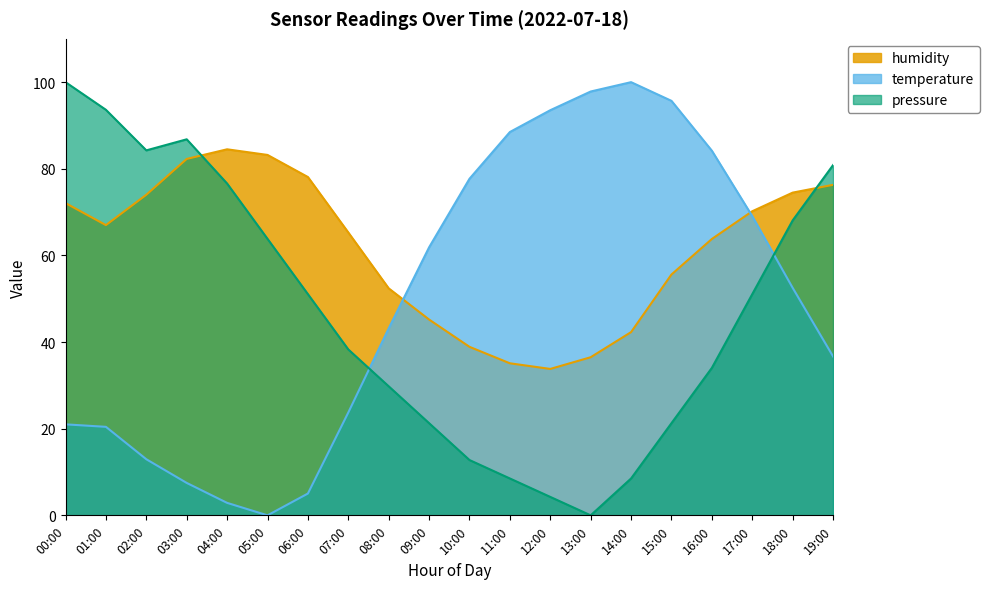

After their last crossing, which series has the higher values: pressure or temperature?

pressure